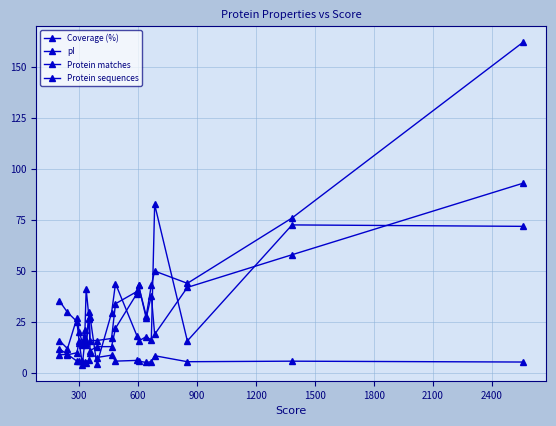

What is the difference between the maximum and minimum values in the Protein matches series?

150.0